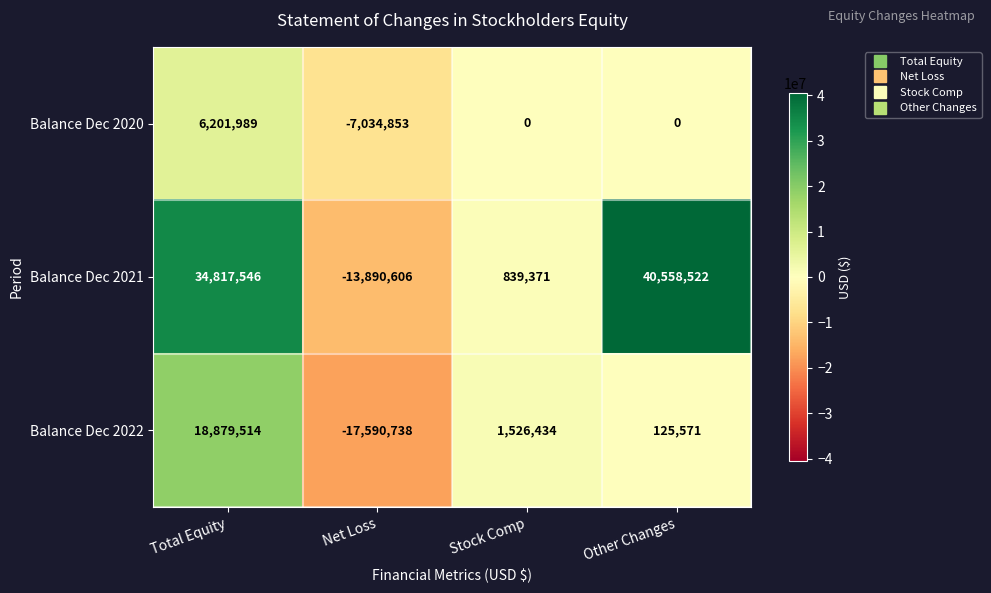

What is the sum of the Balance Dec 2021 values at Total Equity and Other Changes?

75376068